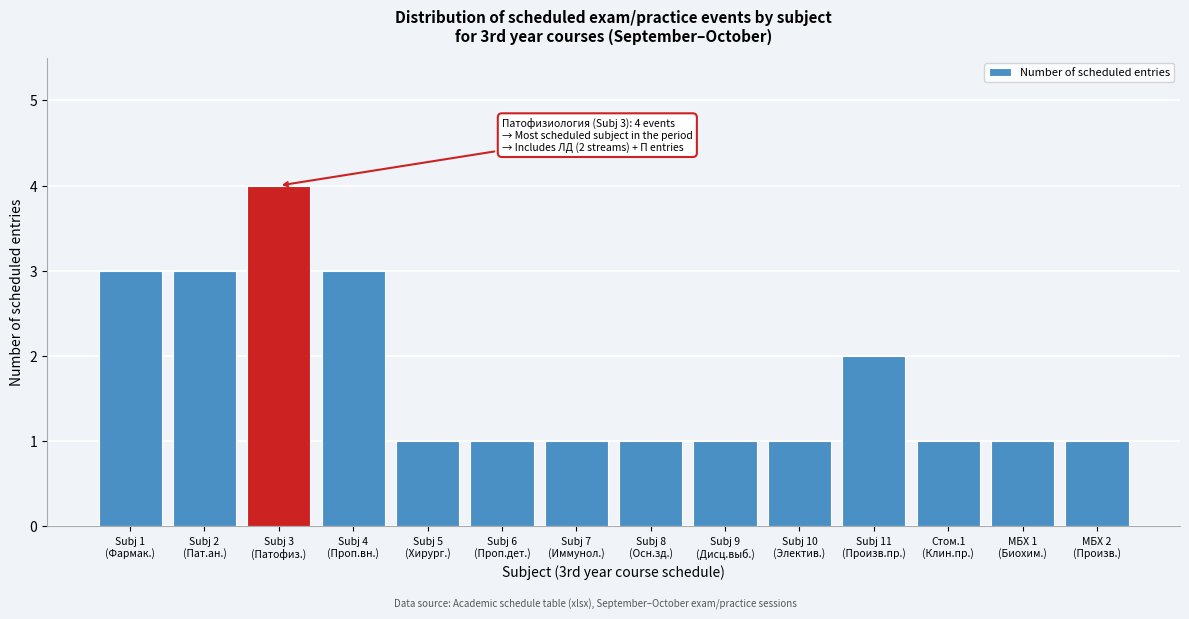

Reading right to left, extract all data points from this chart.

1	1	1	2	1	1	1	1	1	1	3	4	3	3